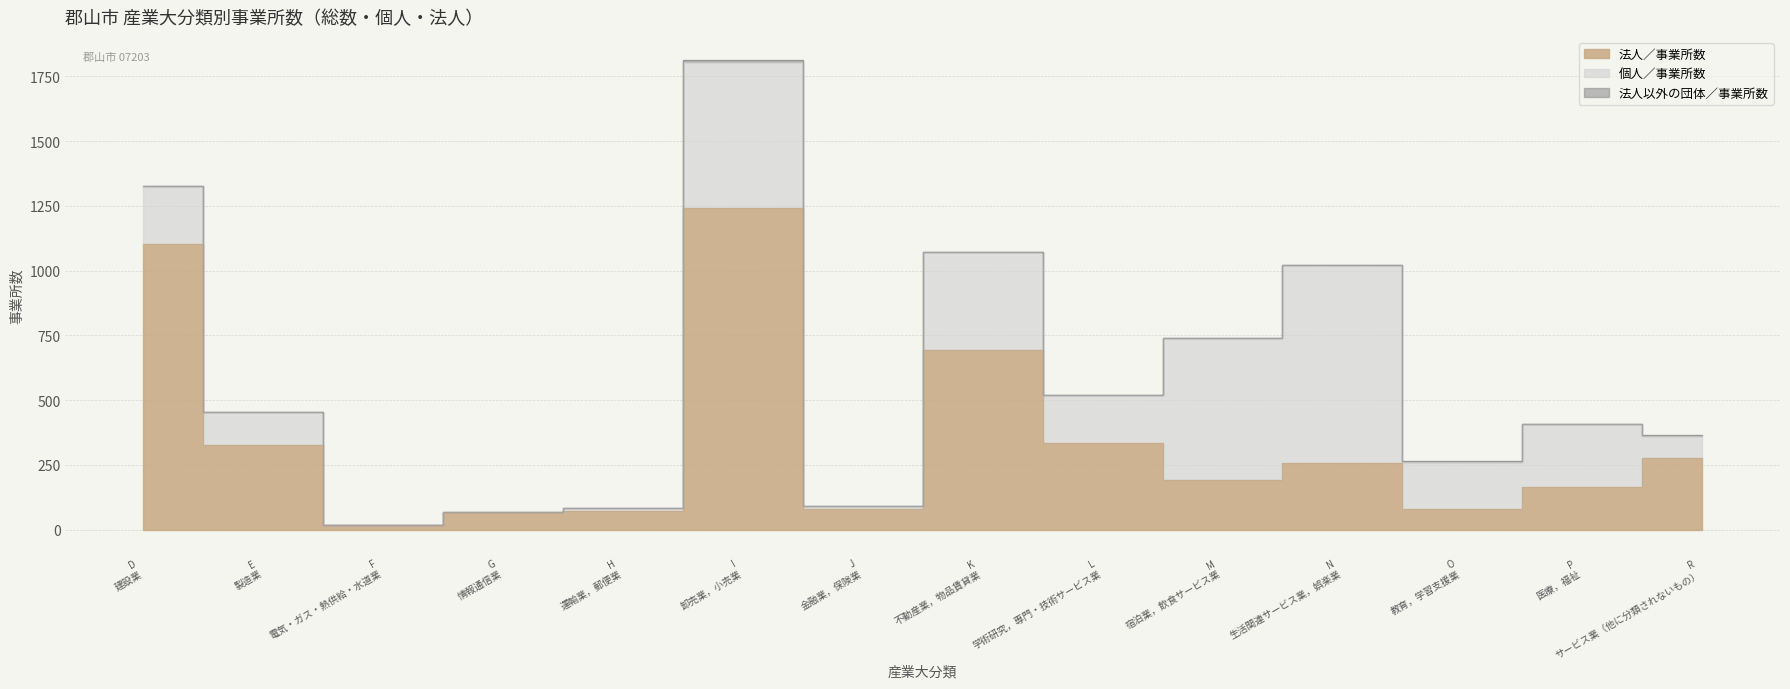

What is the sum of the 法人／事業所数 values at H 運輸業，郵便業 and F 電気・ガス・熱供給・水道業?

86